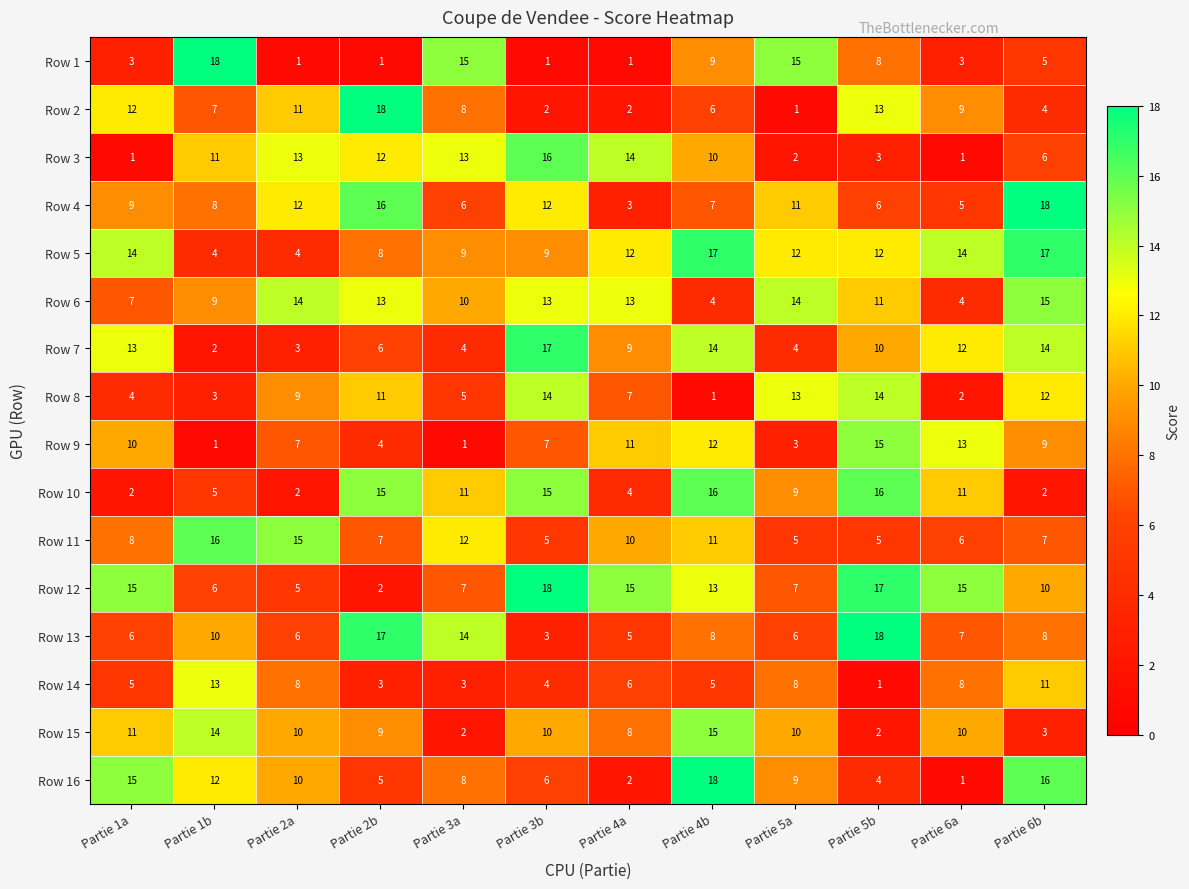

What value does the Row 15 series have at Partie 1a?

11